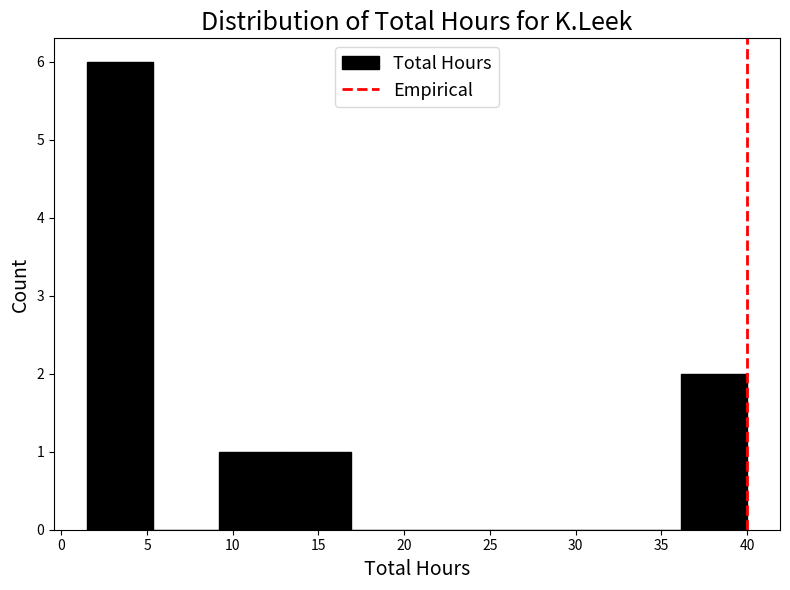

Which range on the x-axis has the tallest bar?

1.50 to 5.35